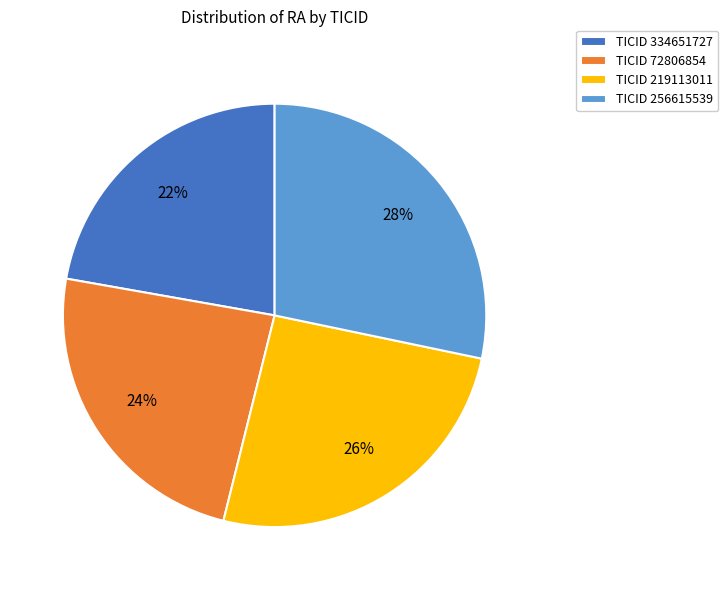

Is it true that TICID 72806854 is 30% of the pie?

False